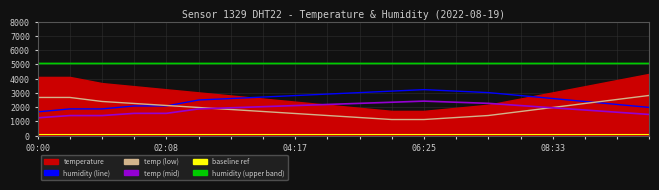

True or false: baseline ref has more than 2 points higher than both neighbors.

False